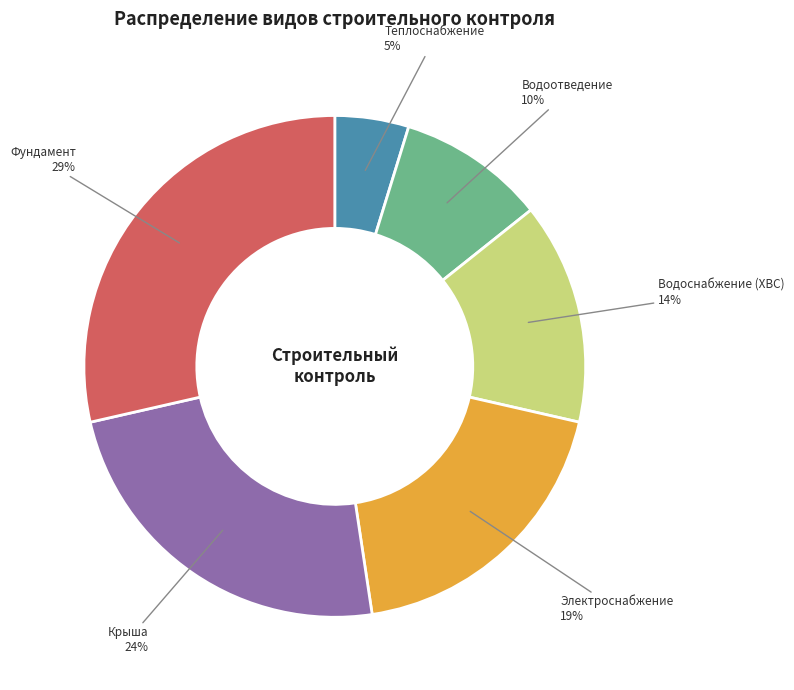

How many slices are in this pie chart?

6